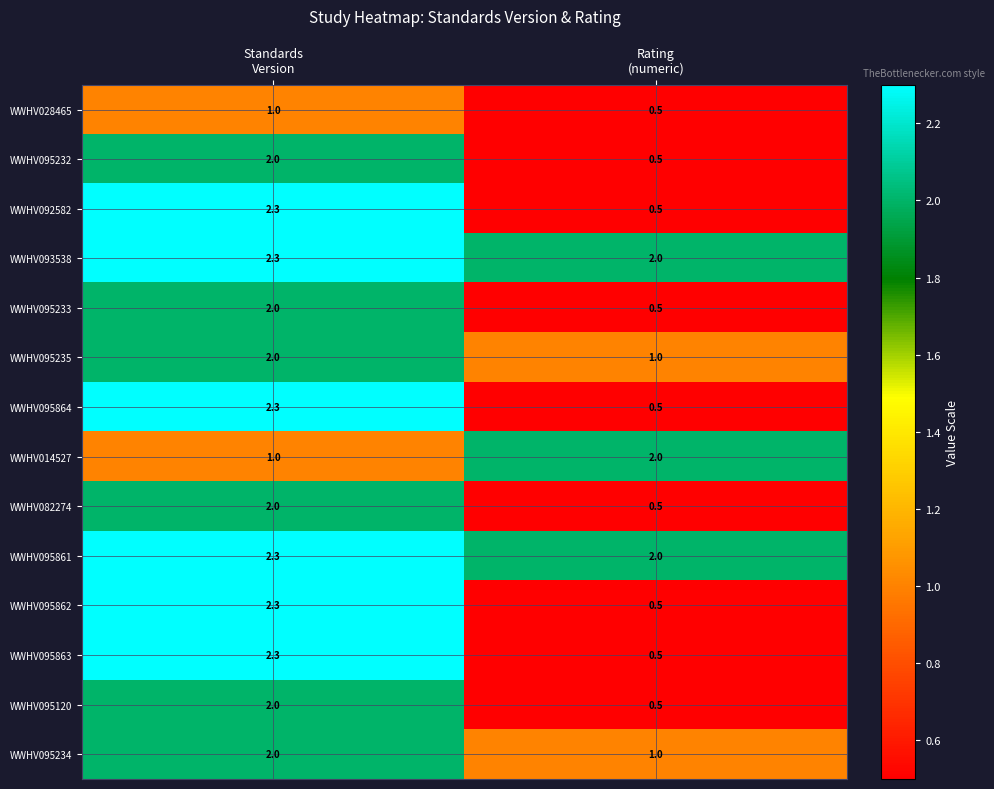

What is the maximum value shown in the chart?

2.3